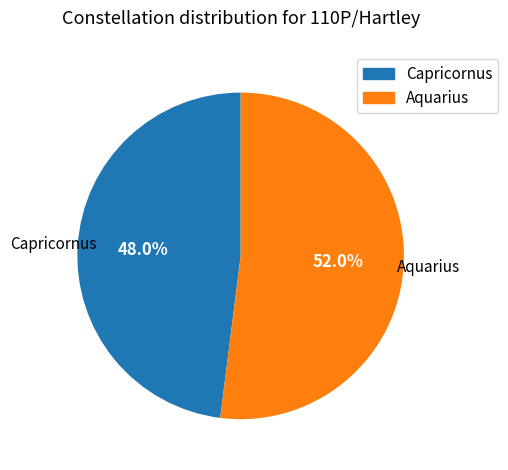

Which slice represents more than half of the pie?

Aquarius